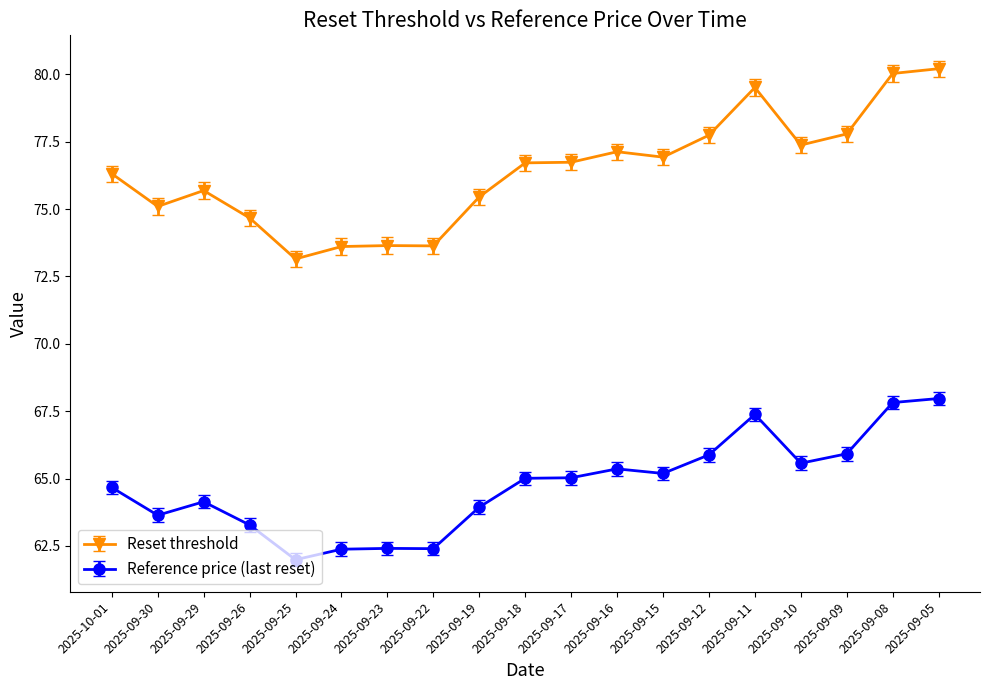

True or false: Reset threshold and Reference price (last reset) cross at least once.

False